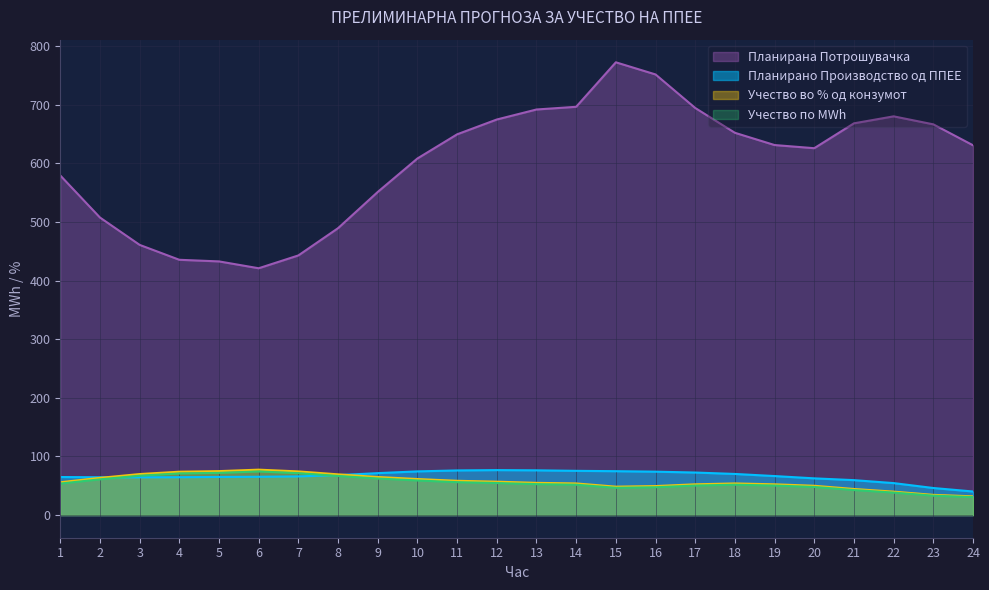

How many data points does each series have?

24